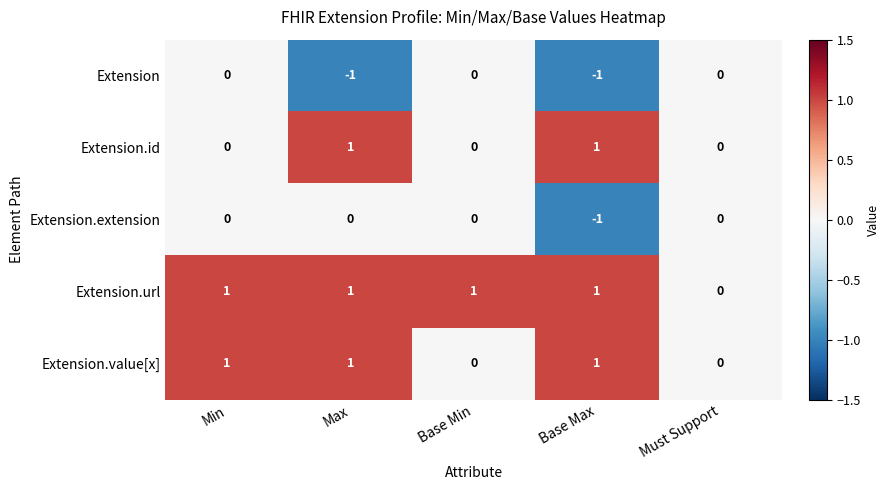

What is the sum of all Extension.url values?

4